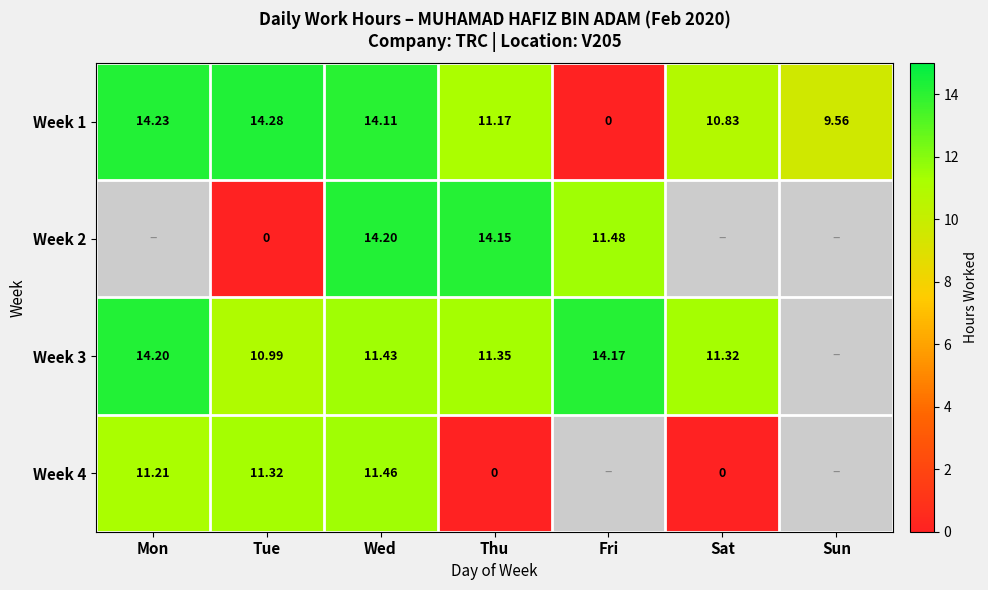

Which label corresponds to the largest value in the chart?

Tue